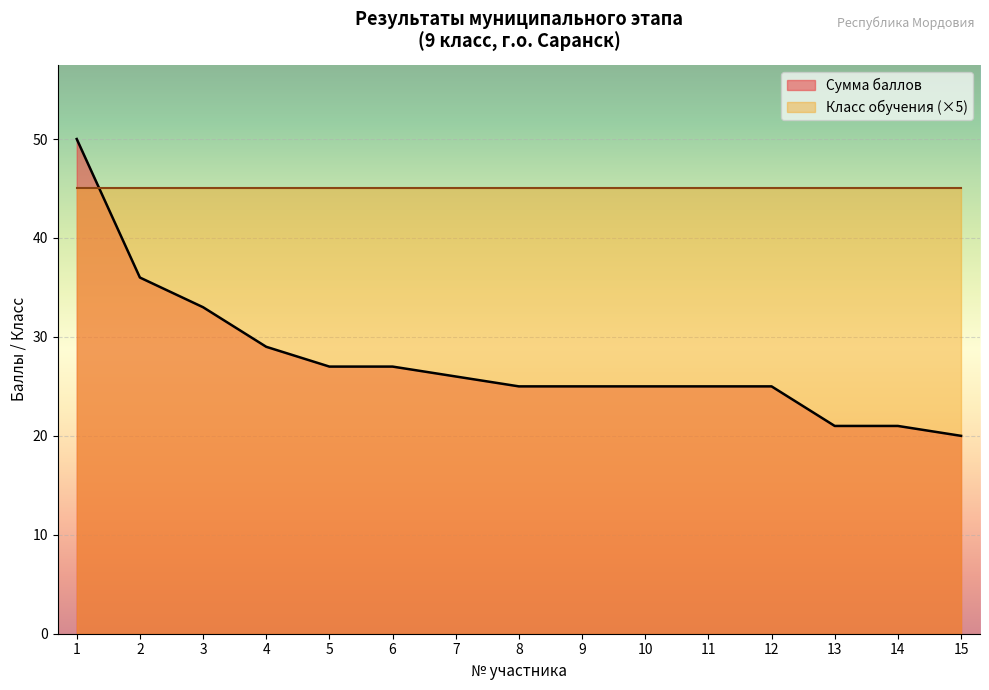

What is the difference between the maximum and minimum values?

30